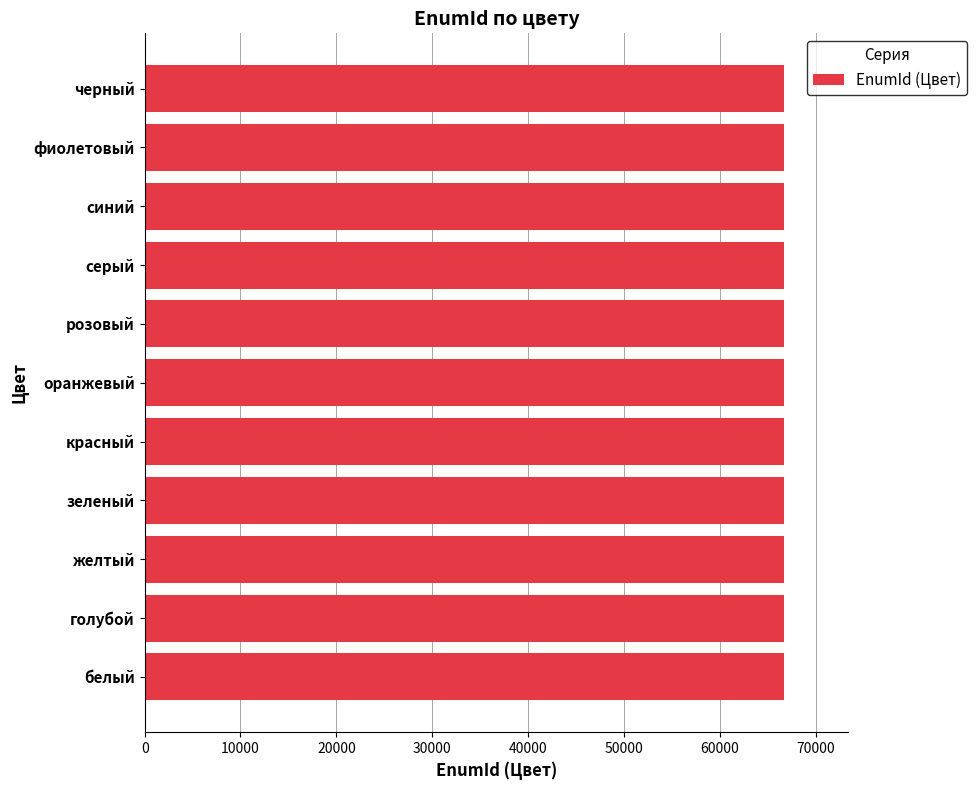

The chart shows a value of 66723 at оранжевый. True or false?

True